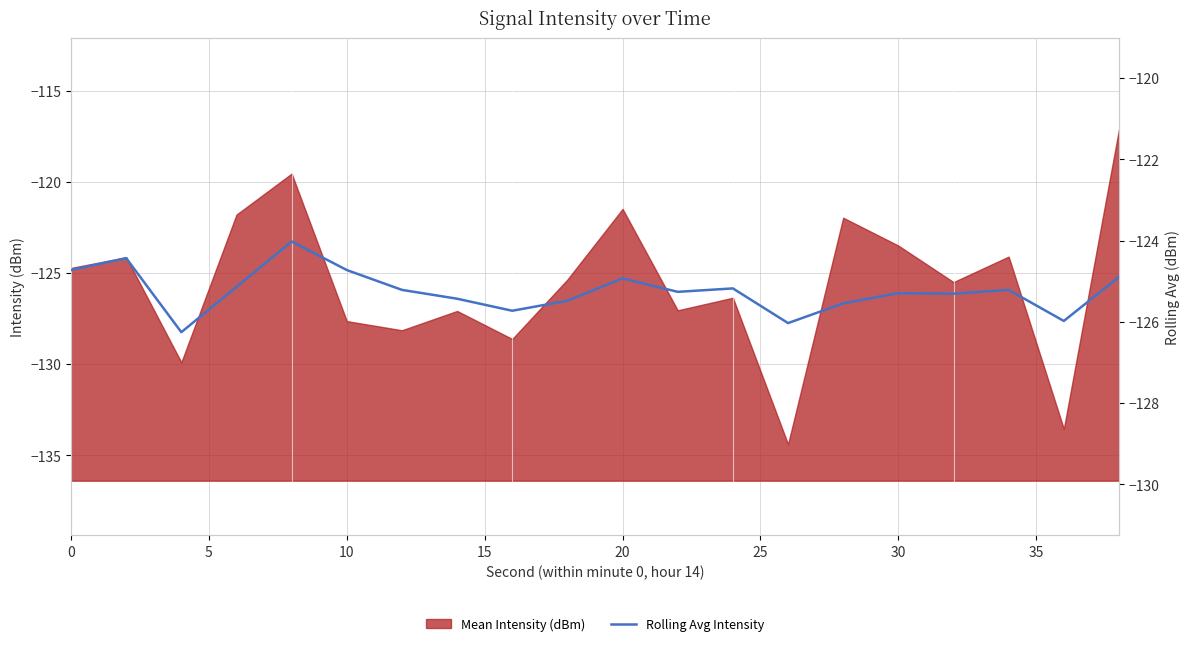

Does the chart have visible grid lines?

Yes